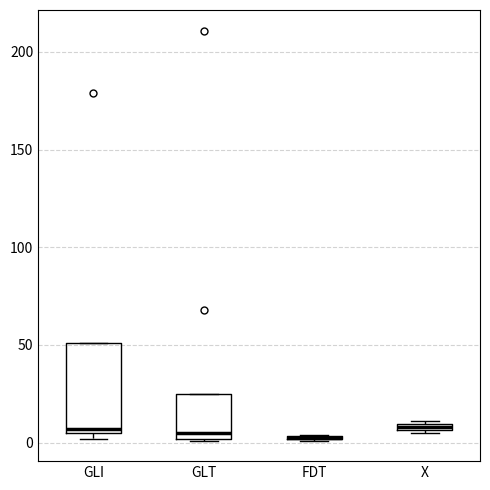

Where is the upper edge of the box for GLI on the y-axis? The values are not printed on the chart, so give them approximately, as read against the axis.

50